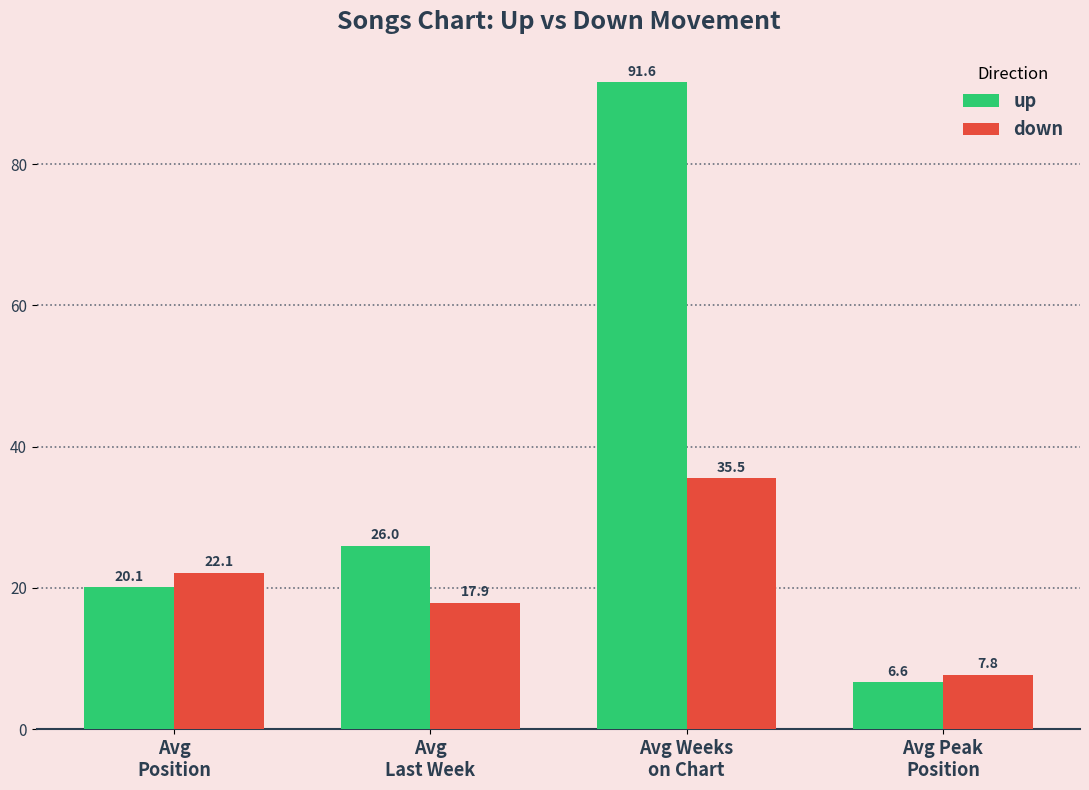

List the series in order of their overall mean, lowest first.

down, up